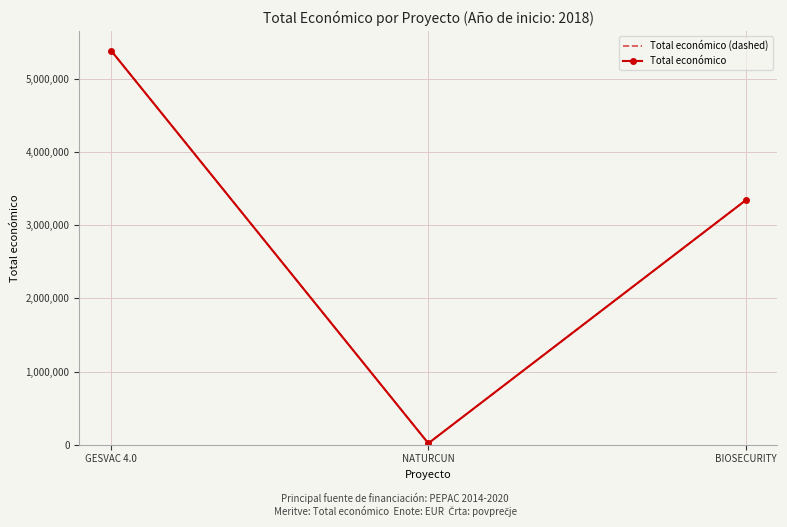

Where is Total económico nearest to the value 2705038?

BIOSECURITY